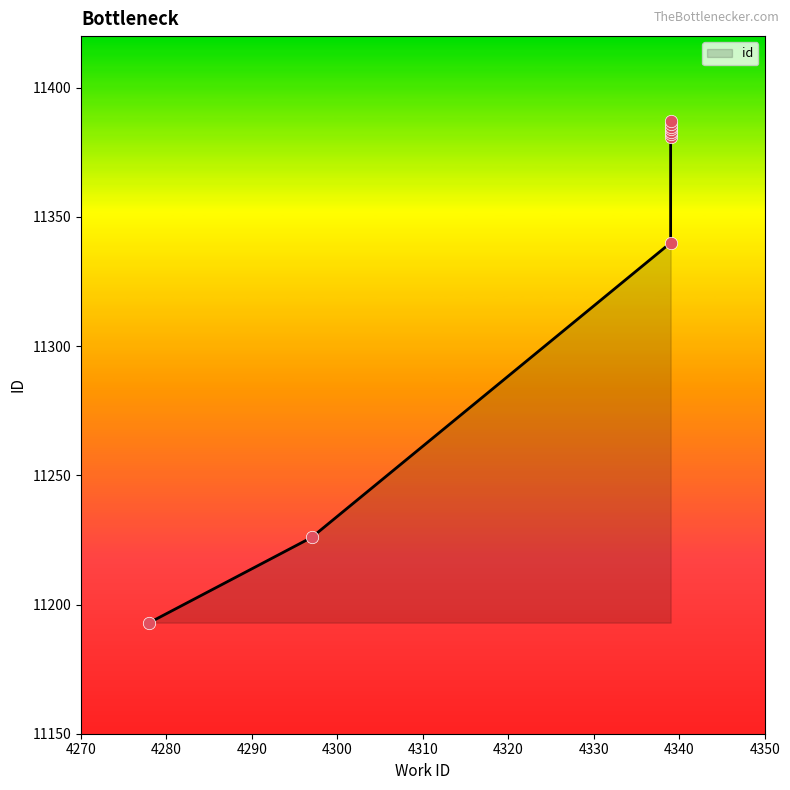

What is the change in value from 4339 to 4339?

+2